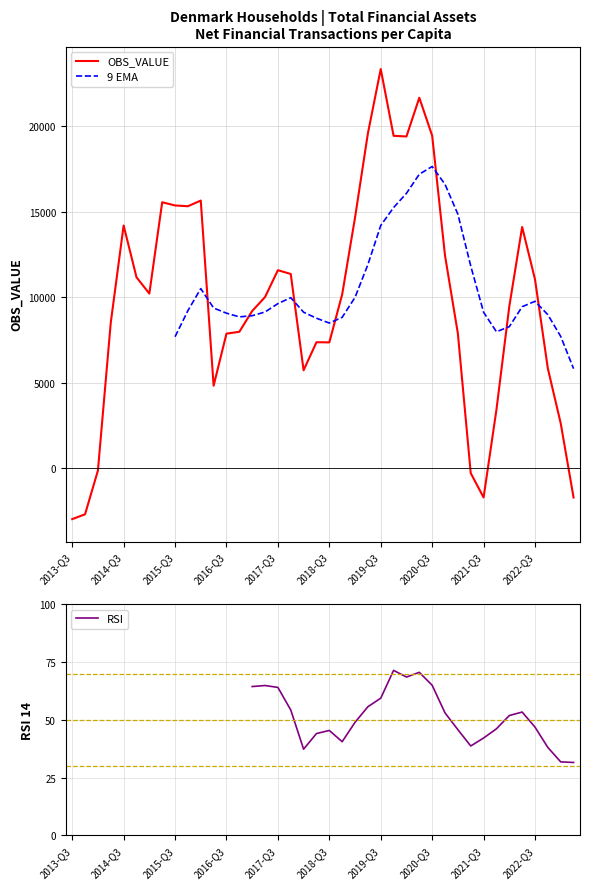

Rank the categories by value from highest to lowest.

2019-Q3, 2020-Q2, 2019-Q2, 2020-Q3, 2019-Q4, 2020-Q1, 2016-Q1, 2015-Q2, 2015-Q3, 2015-Q4, 2019-Q1, 2014-Q3, 2022-Q2, 2020-Q4, 2017-Q3, 2017-Q4, 2014-Q4, 2022-Q3, 2015-Q1, 2018-Q4, 2017-Q2, 2022-Q1, 2017-Q1, 2014-Q2, 2016-Q4, 2021-Q1, 2016-Q3, 2018-Q2, 2018-Q3, 2022-Q4, 2018-Q1, 2016-Q2, 2021-Q4, 2023-Q1, 2014-Q1, 2021-Q2, 2021-Q3, 2023-Q2, 2013-Q4, 2013-Q3